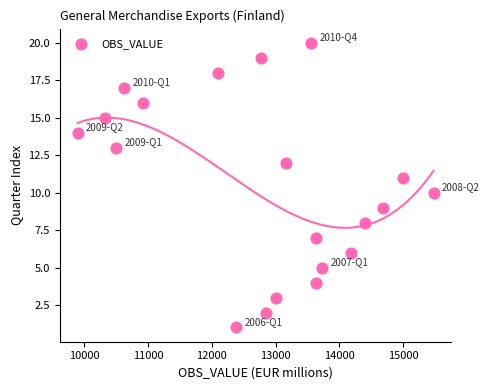

What is the range of X values (max minus min)?

5580